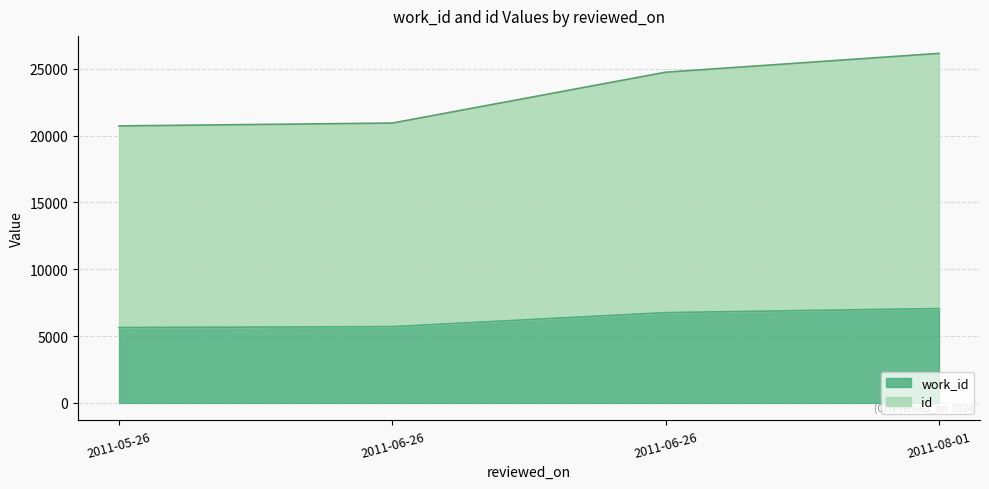

What is the difference between the maximum and minimum values in the id series?

5426